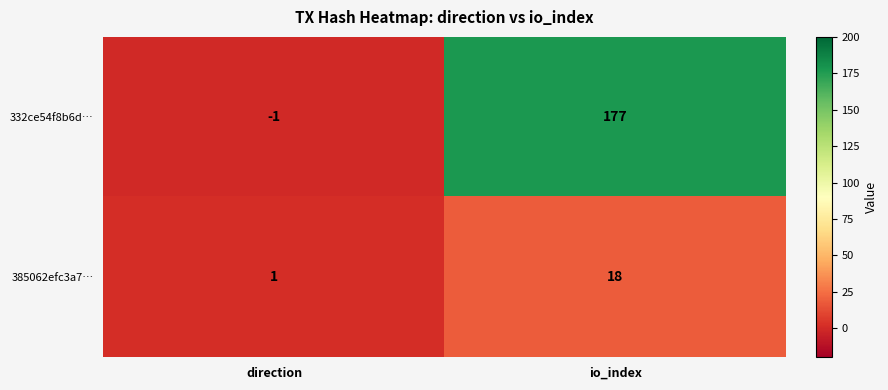

What is the total value across all series at io_index?

195